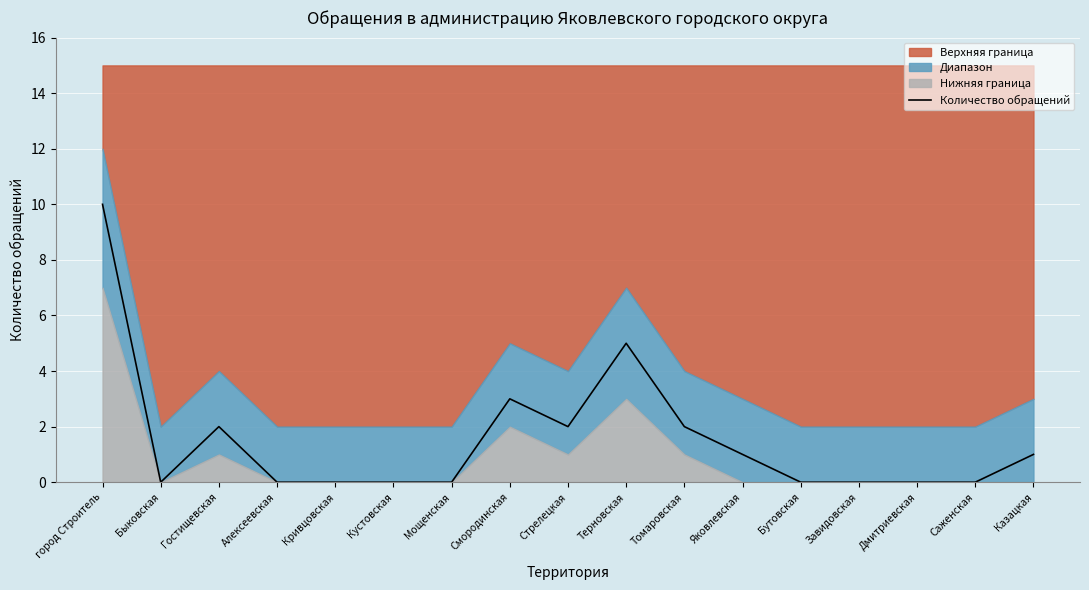

What is the sum of all values?

26